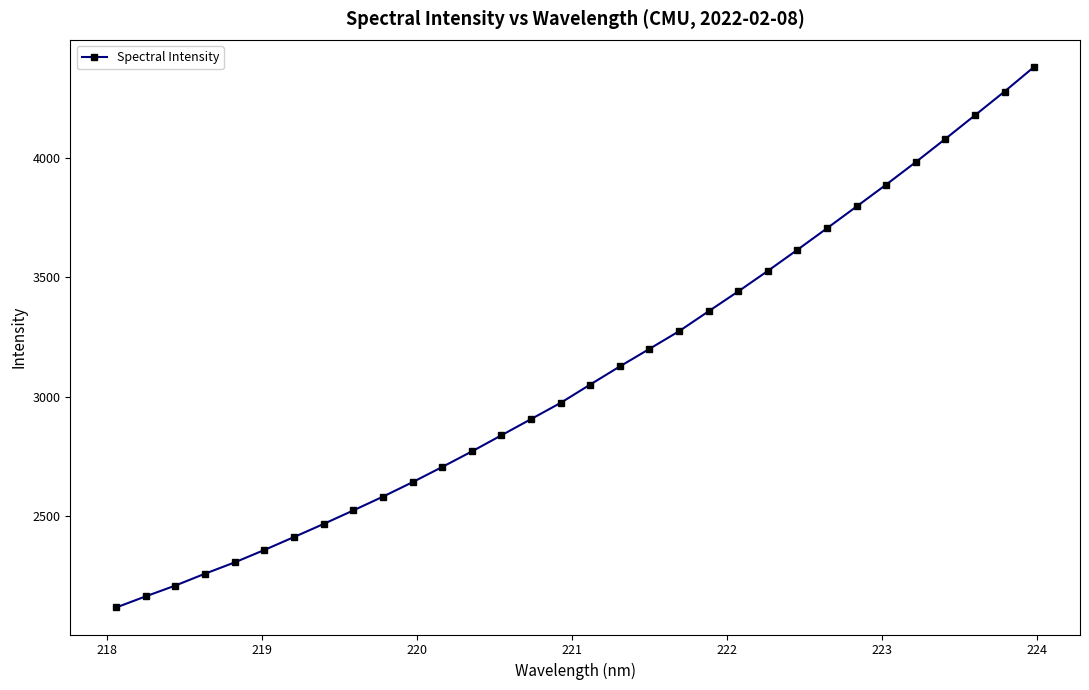

What is the difference between the maximum and minimum values?

2262.5